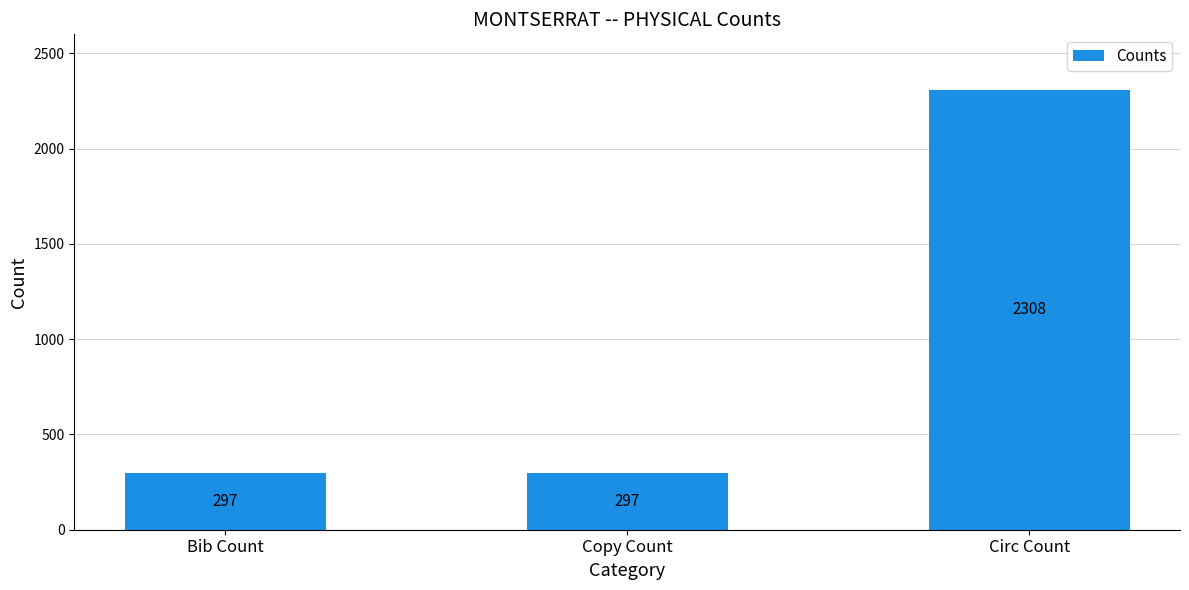

What is the maximum value shown in the chart?

2308